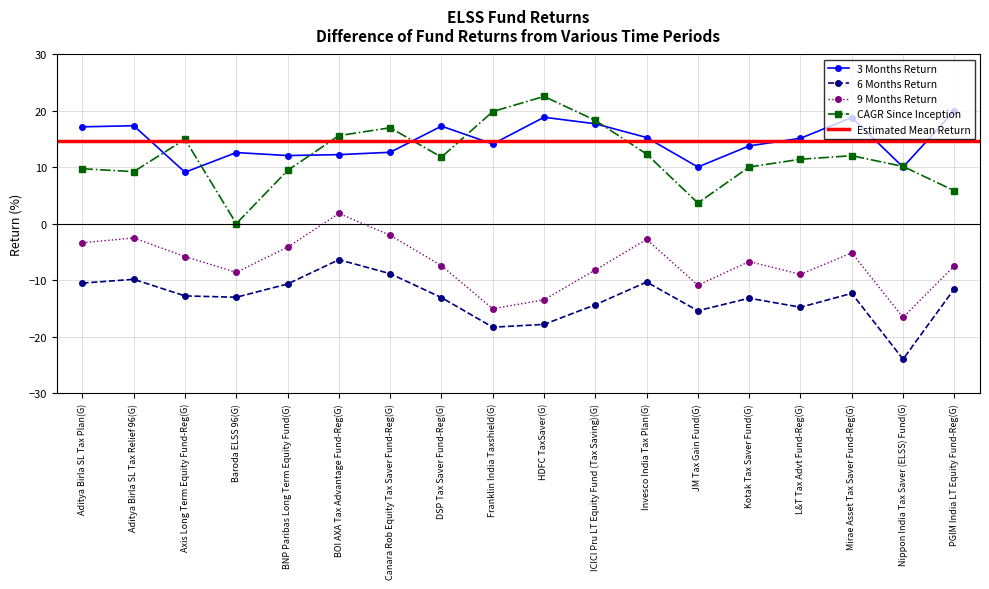

True or false: 3 Months and 6 Months cross at least once.

False